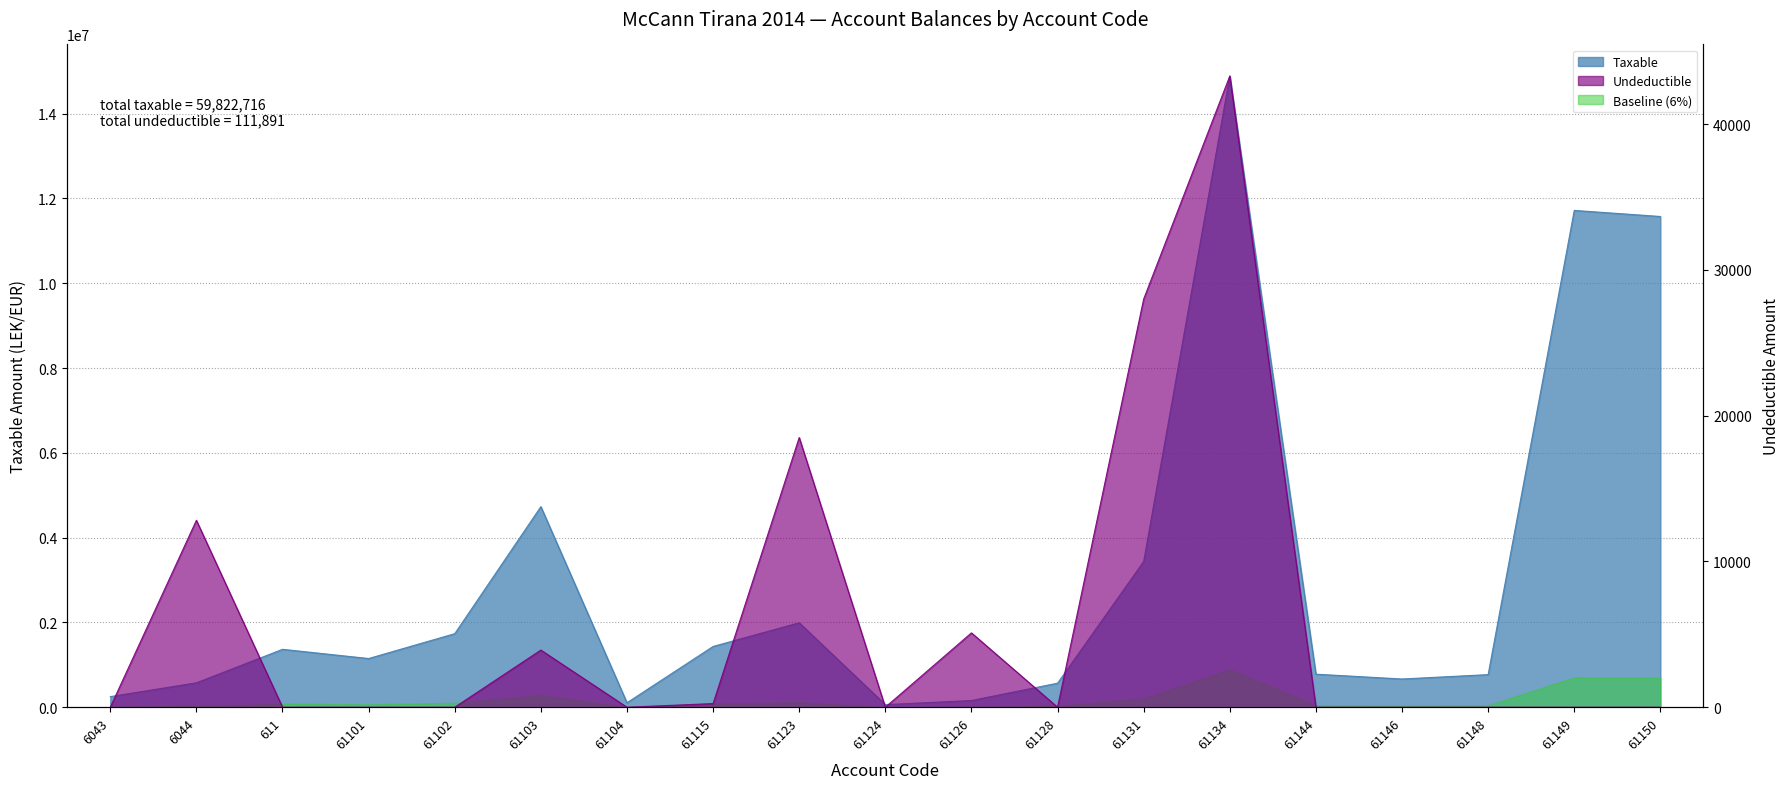

Does the chart have visible grid lines?

Yes